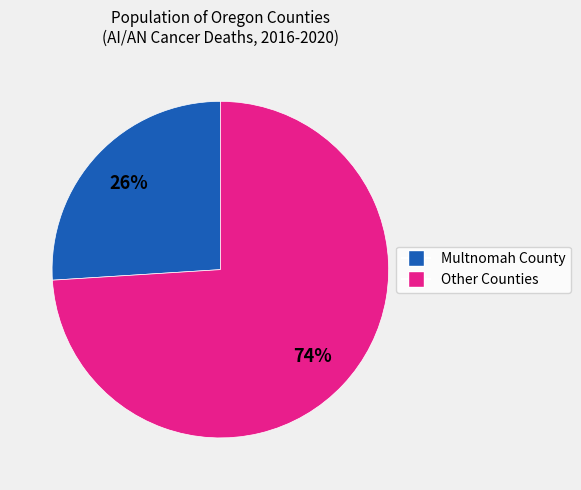

To the nearest percent, what is the average slice percentage?

50%